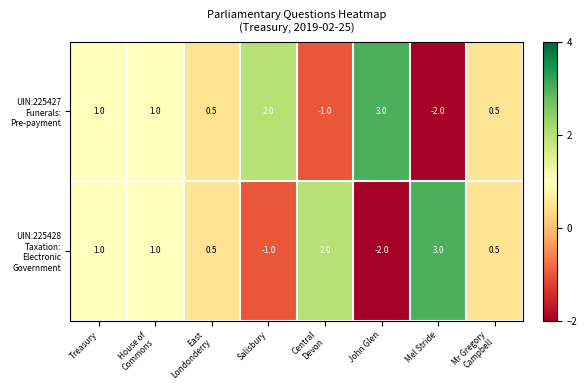

What is the spread (max minus min) of values at Central
Devon?

3.0